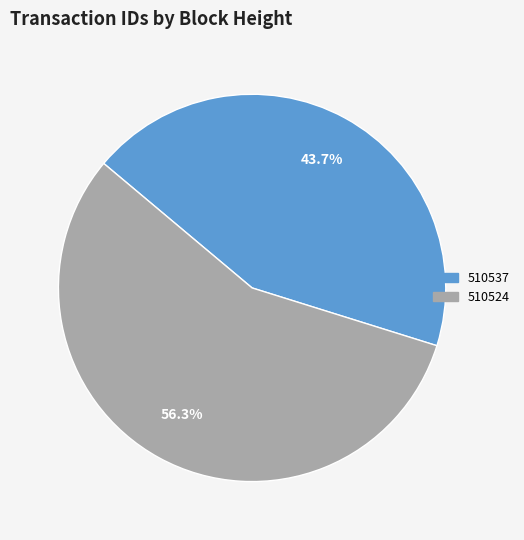

To the nearest percent, what is the combined percentage of 510537 and 510524?

100%